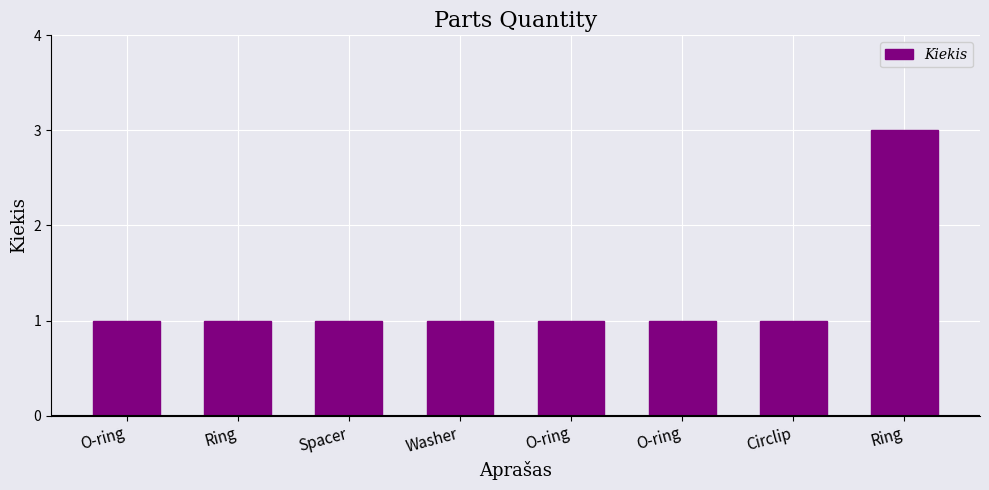

What is the value of the 3rd bar from the left?

1